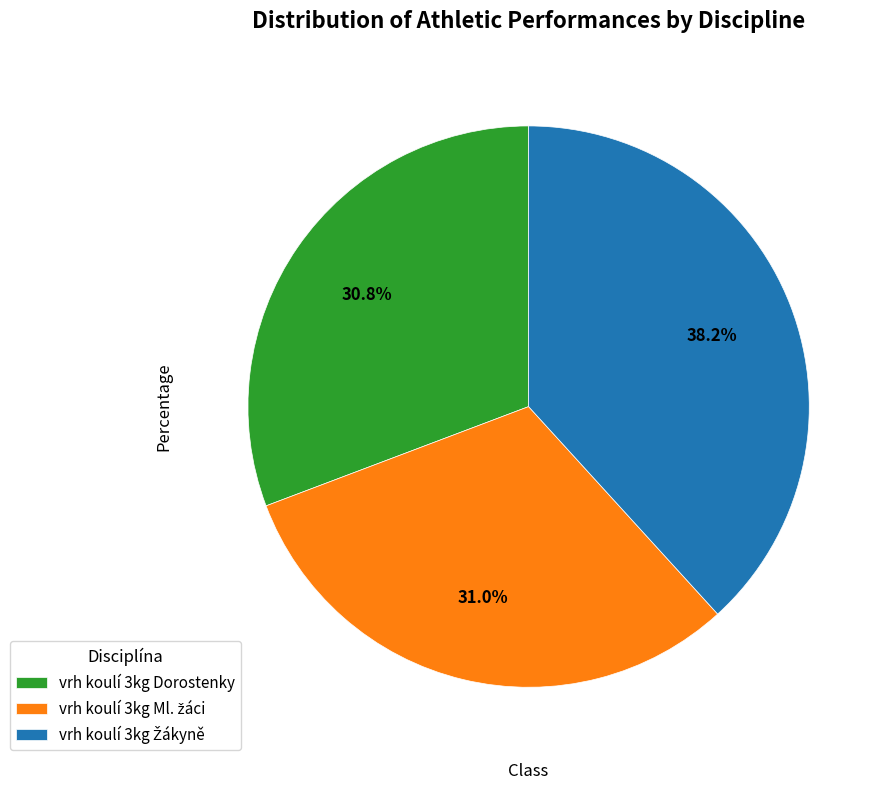

Is there a majority slice in this chart?

No